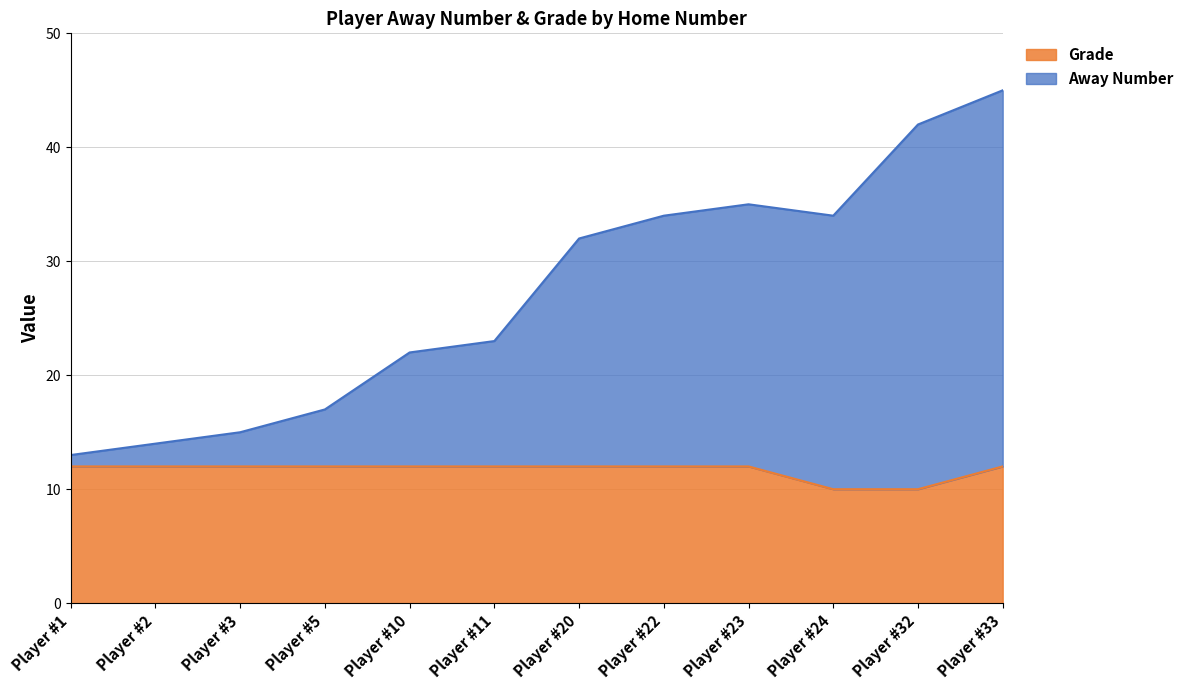

Reading left to right, transcribe all the data shown in this chart.

Away Number: 13	14	15	17	22	23	32	34	35	34	42	45
Grade: 12	12	12	12	12	12	12	12	12	10	10	12